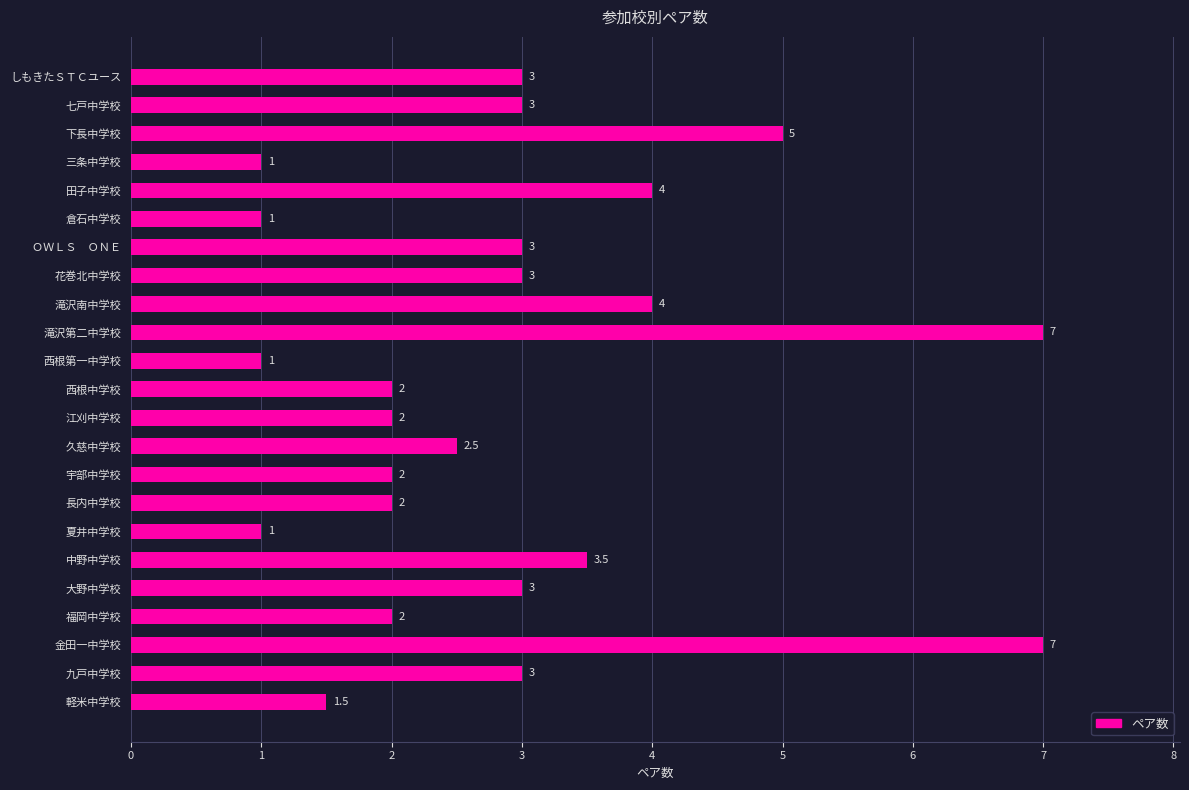

Reading top to bottom, list all the values displayed in this chart.

3.0	3.0	5.0	1.0	4.0	1.0	3.0	3.0	4.0	7.0	1.0	2.0	2.0	2.5	2.0	2.0	1.0	3.5	3.0	2.0	7.0	3.0	1.5